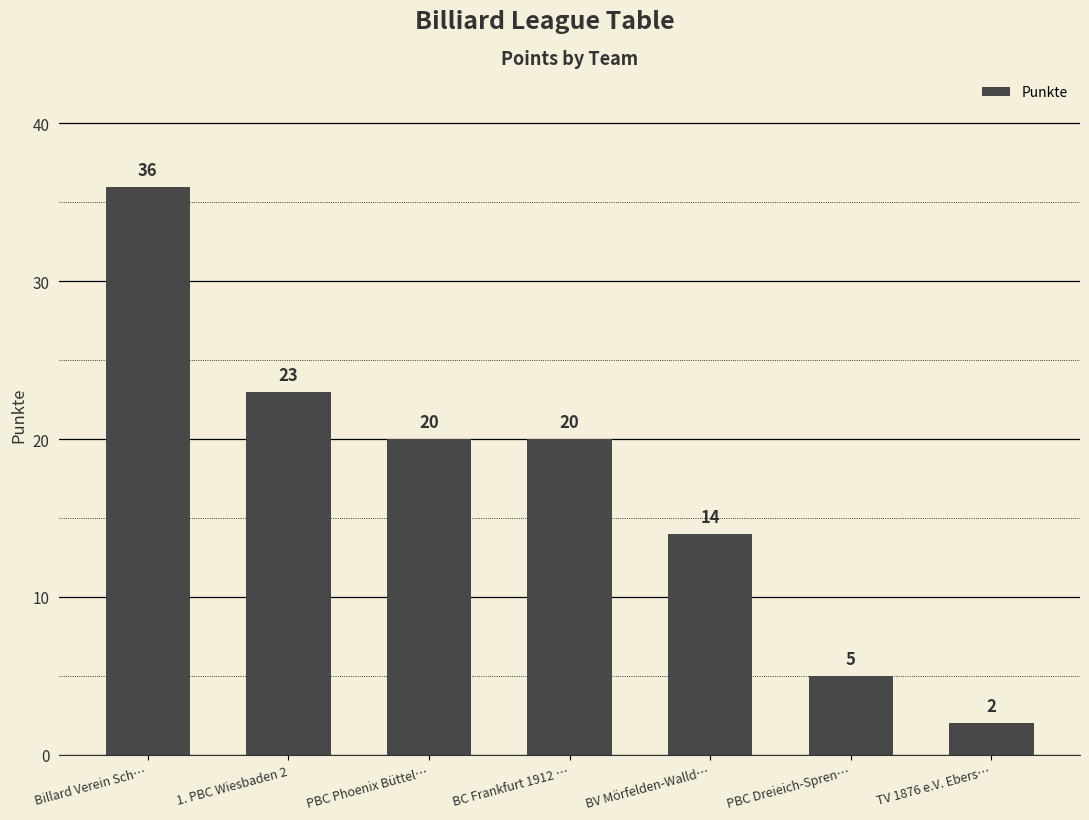

Which category has the highest value across all series?

Billard Verein Sch…